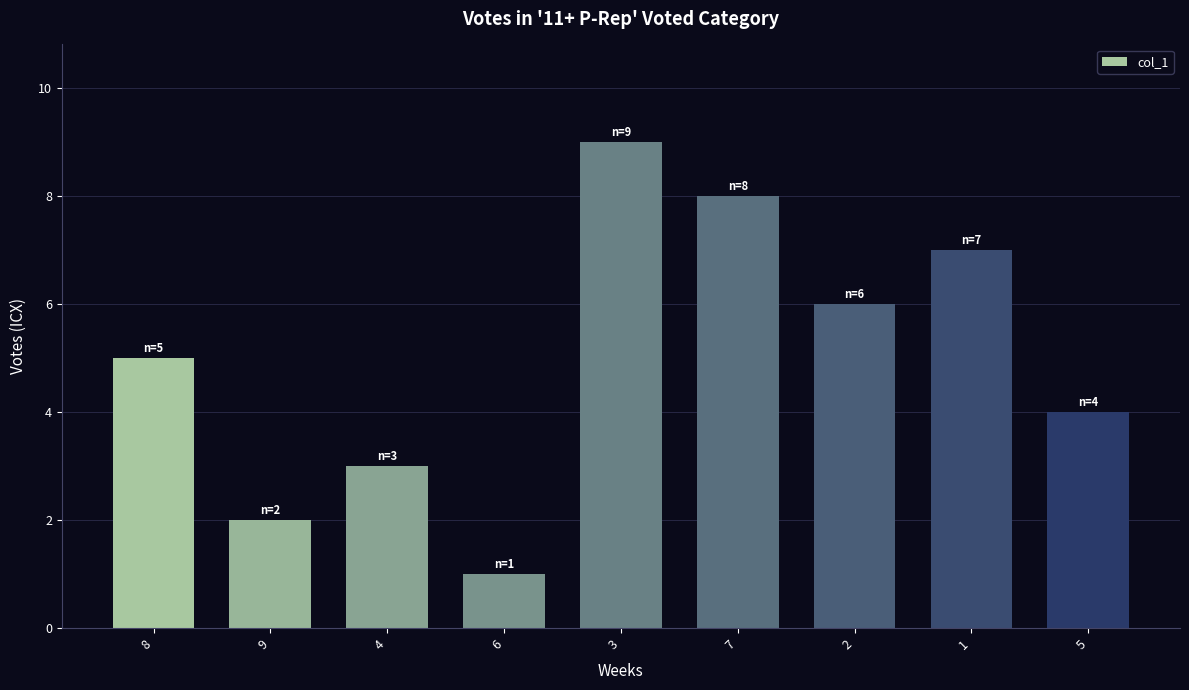

Which label corresponds to the largest value in the chart?

3